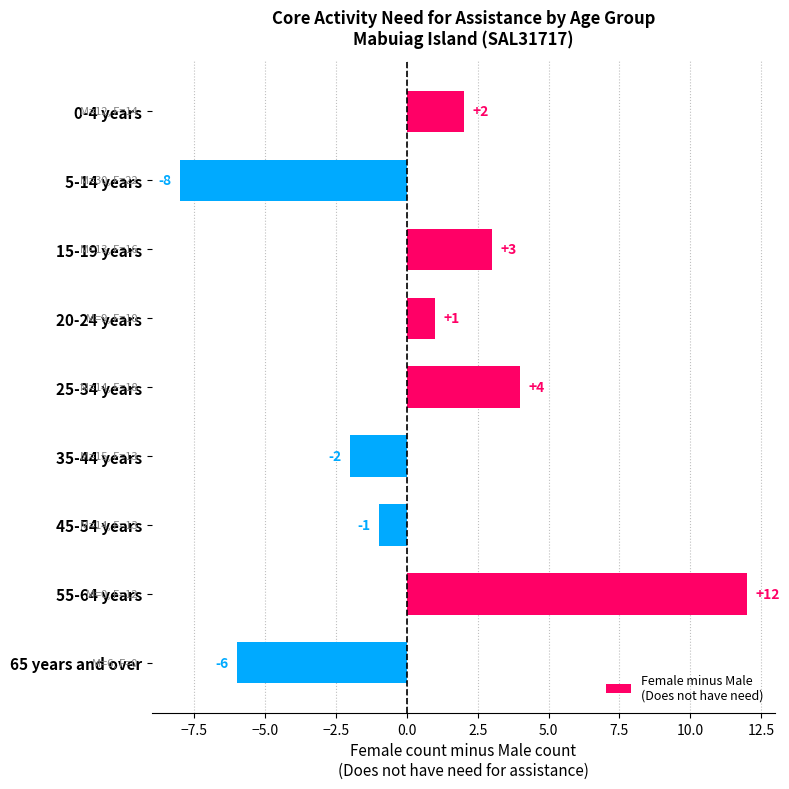

How many positive values are there?

5